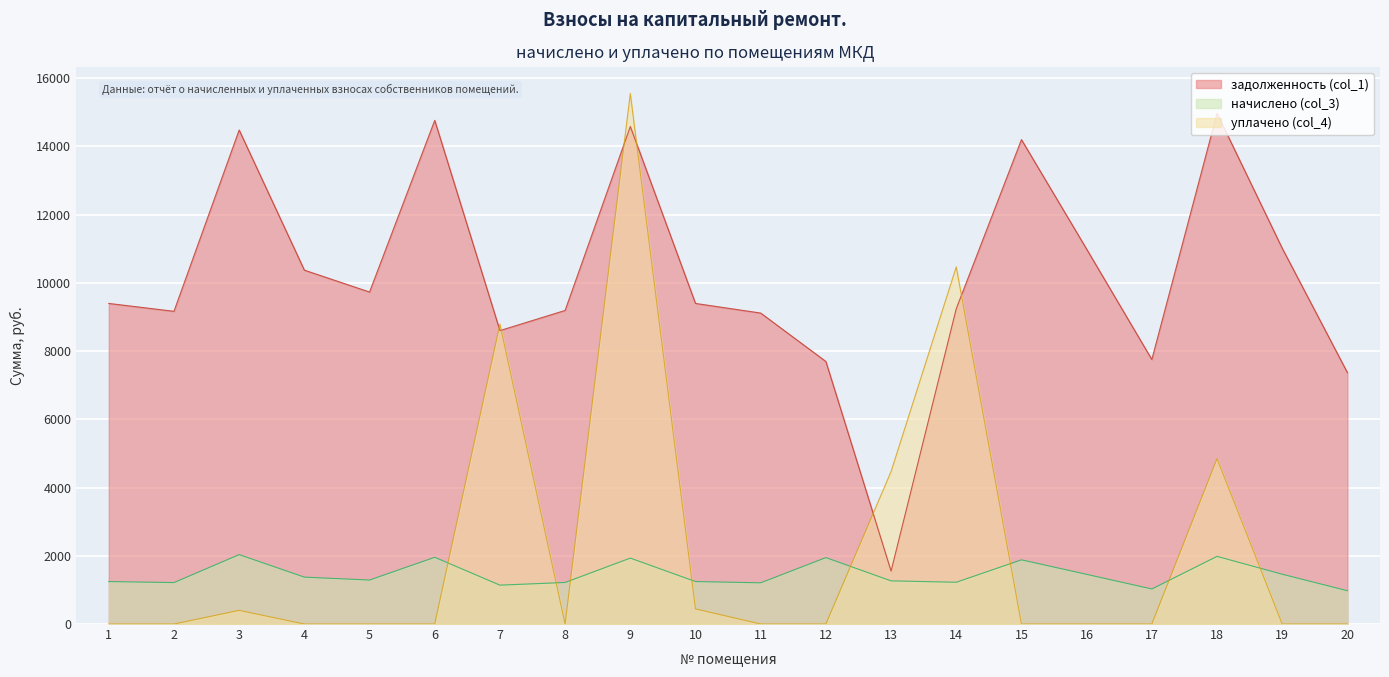

Reading right to left, what are all the values shown in this chart?

задолженность (col_1): 7370.2	11016.7	14971.4	7755.4	10991.0	14201.0	9244.8	1553.0	7696.6	9116.4	9398.9	14586.2	9193.4	8602.8	14766.0	9732.7	10374.7	14482.3	9167.8	9398.9
начислено (col_3): 976.4	1459.4	1983.4	1027.4	1456.1	1881.3	1224.7	1265.5	1946.9	1207.7	1245.1	1932.4	1217.9	1139.7	1956.2	1289.3	1374.4	2034.4	1214.5	1245.1
уплачено (col_4): 0.0	0.0	4847.6	0.0	0.0	0.0	10469.5	4469.9	0.0	0.0	442.0	15552.4	0.0	8792.8	0.0	0.0	0.0	400.0	0.0	0.0